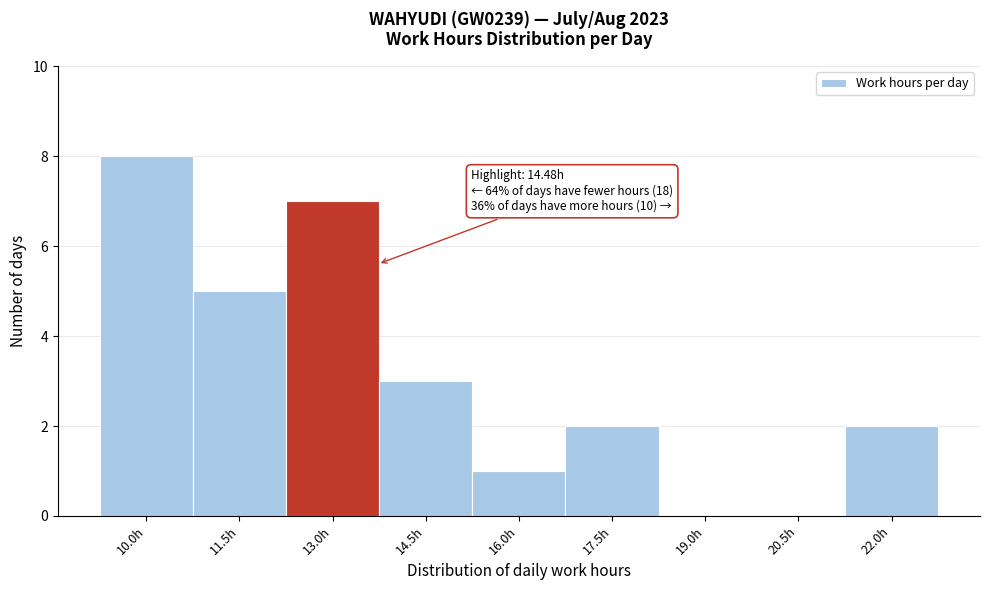

Reading left to right, transcribe all the data shown in this chart.

10.0h=8	11.5h=5	13.0h=7	14.5h=3	16.0h=1	17.5h=2	19.0h=0	20.5h=0	22.0h=2